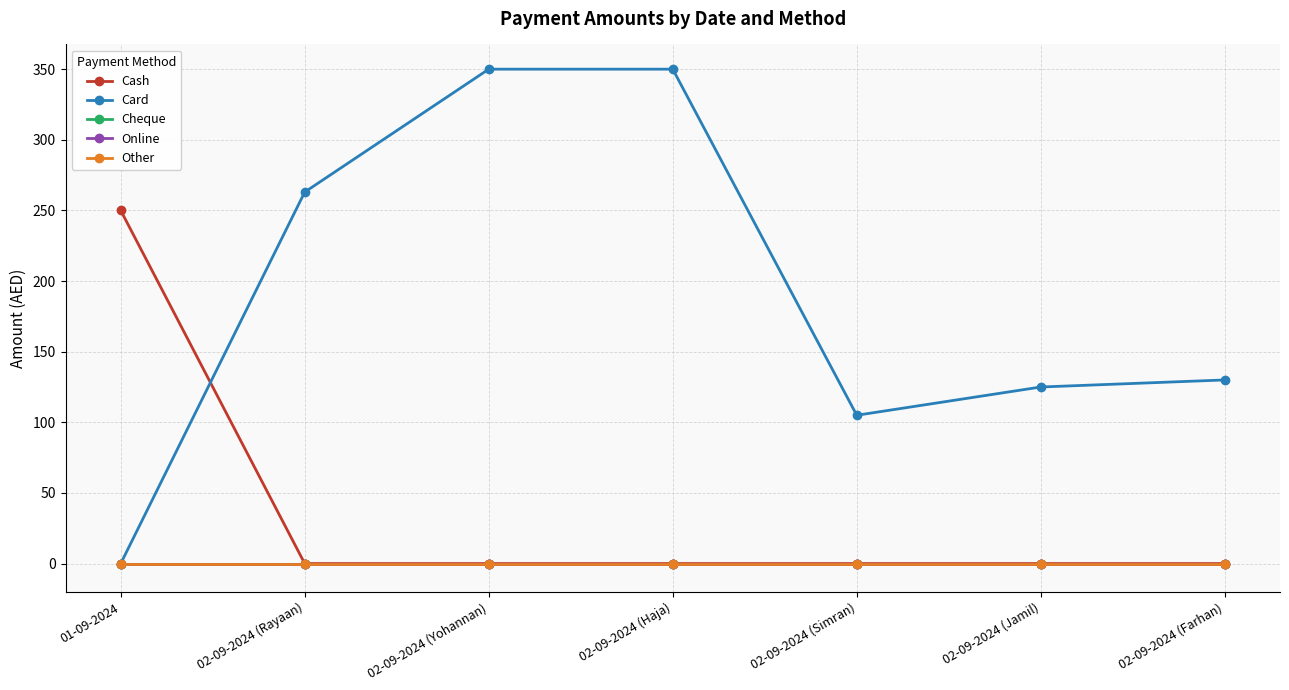

Which has a higher value, 01-09-2024 or 02-09-2024 (Yohannan)?

01-09-2024